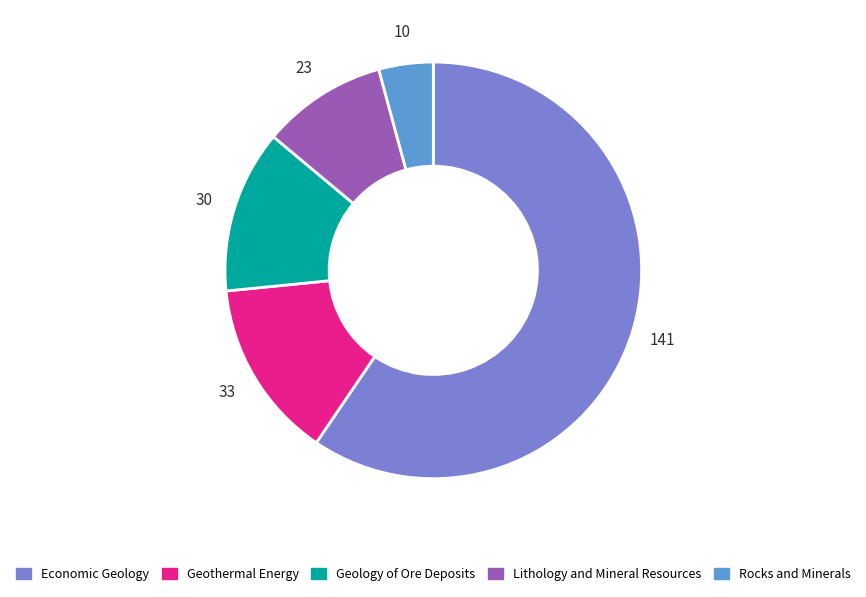

Is the sum of Geology of Ore Deposits and Rocks and Minerals greater than half?

No